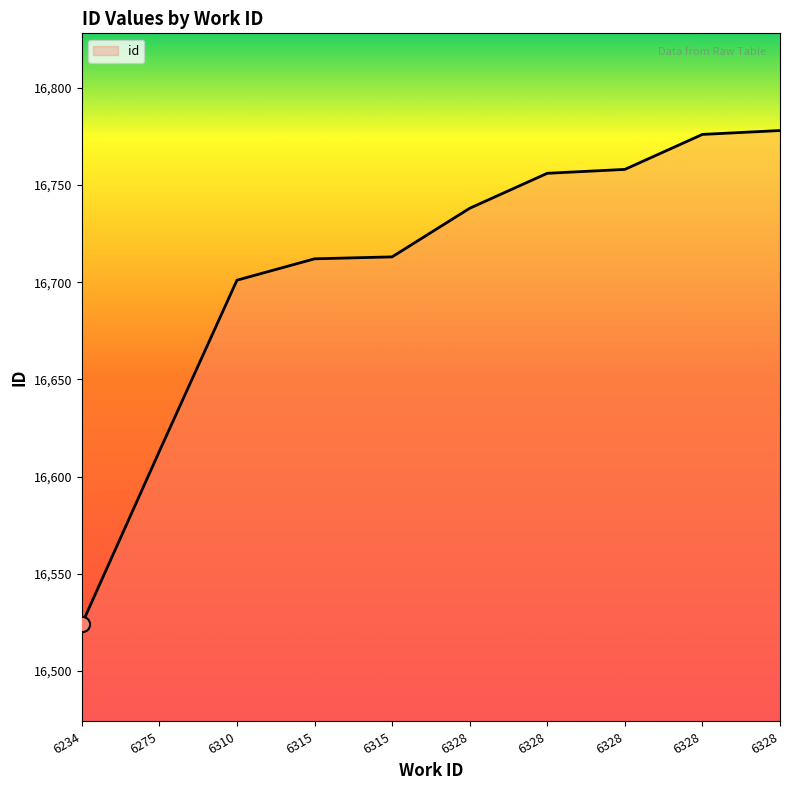

Which has a higher value, 6275 or 6315?

6315